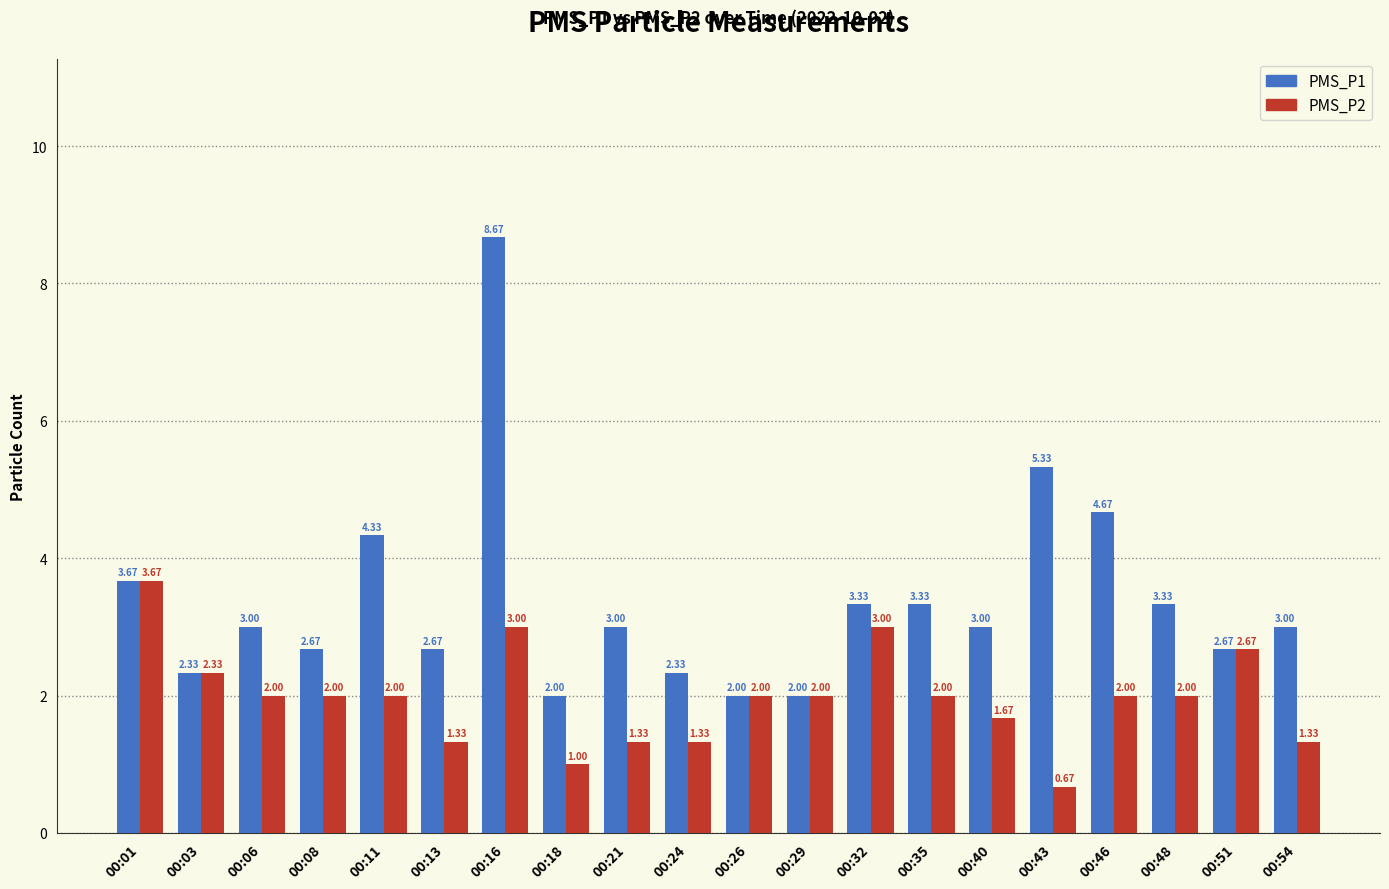

Count the number of categories in the chart.

20